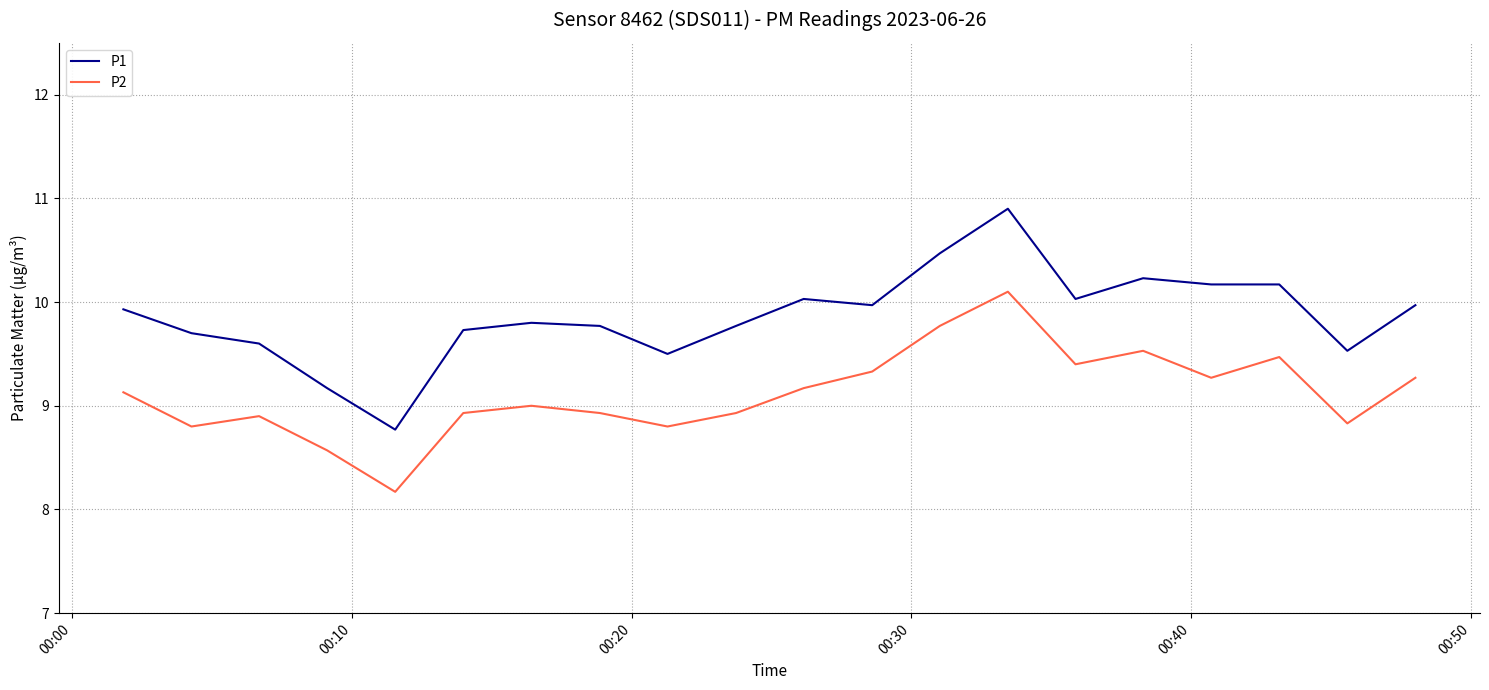

What is the difference between the maximum and minimum values in the P1 series?

2.1